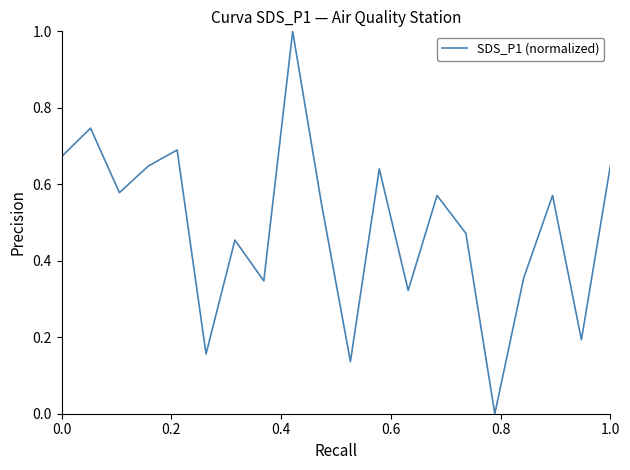

What is the greatest value displayed?

1.0